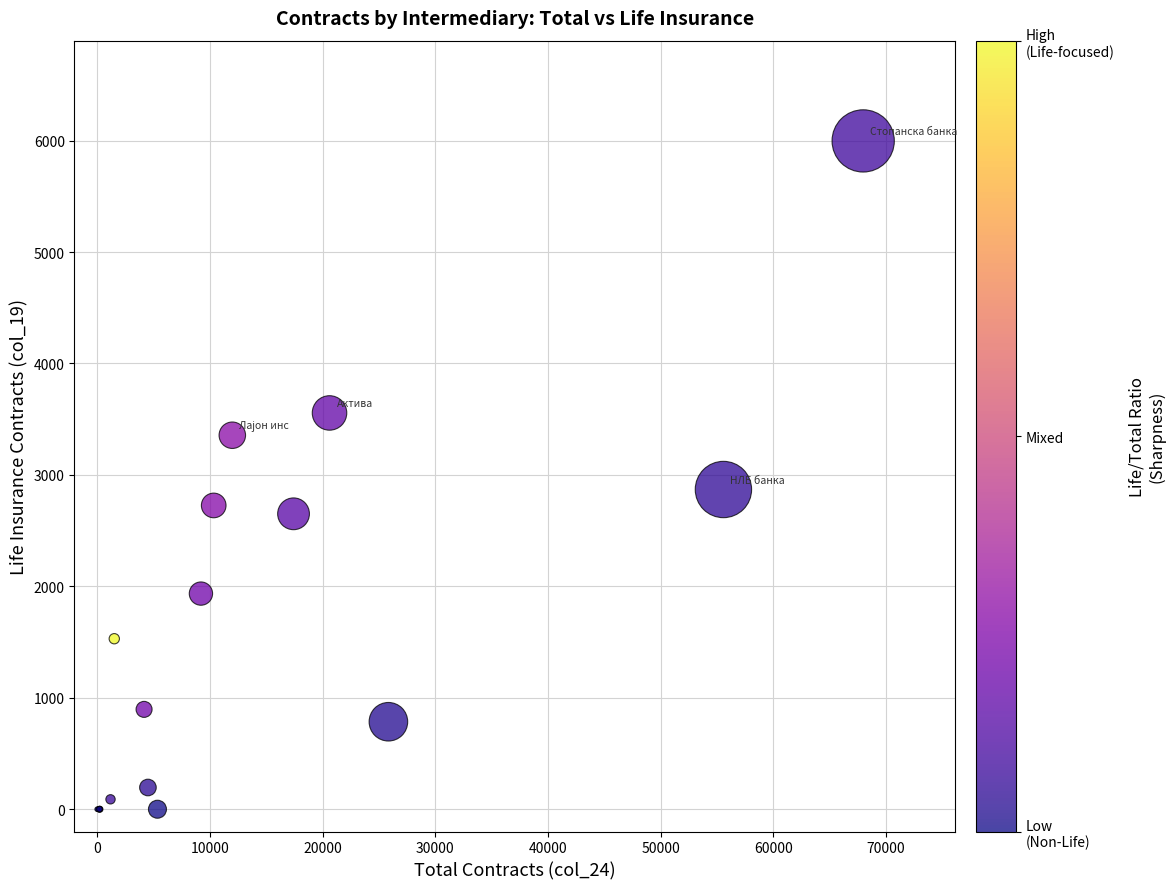

What Y value in the scatter plot is closest to 2998?

2869